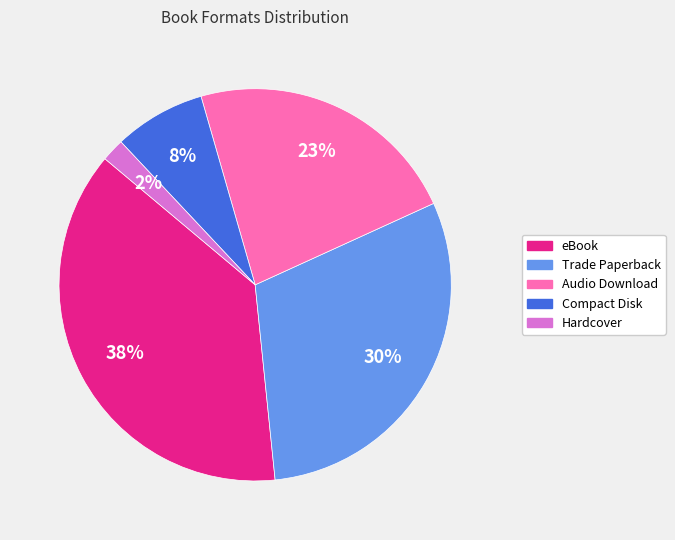

True or false: Hardcover accounts for 2% of the total.

True